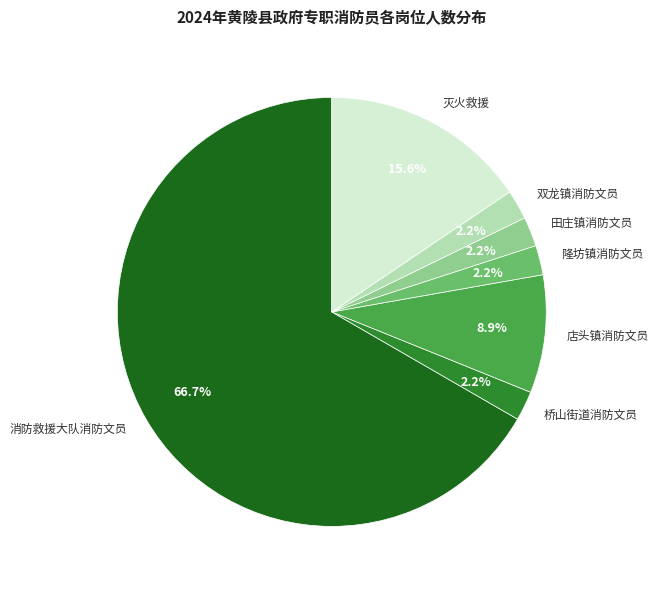

Which slice represents more than half of the pie?

消防救援大队消防文员